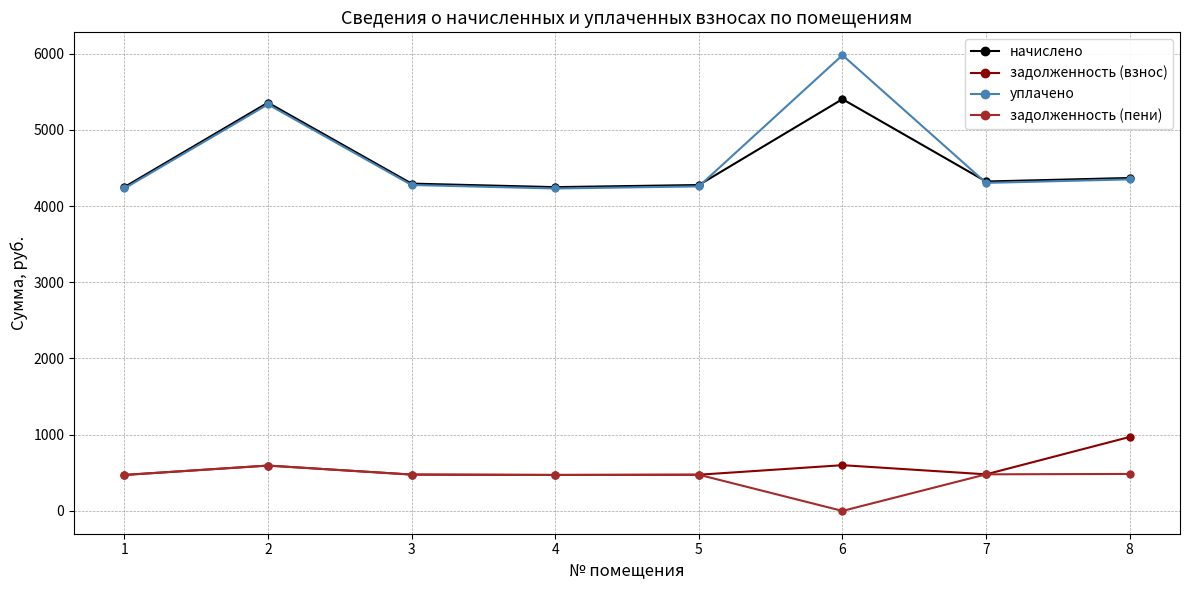

Rank the series by their maximum value, from highest to lowest.

уплачено, начислено, задолженность (взнос), задолженность (пени)